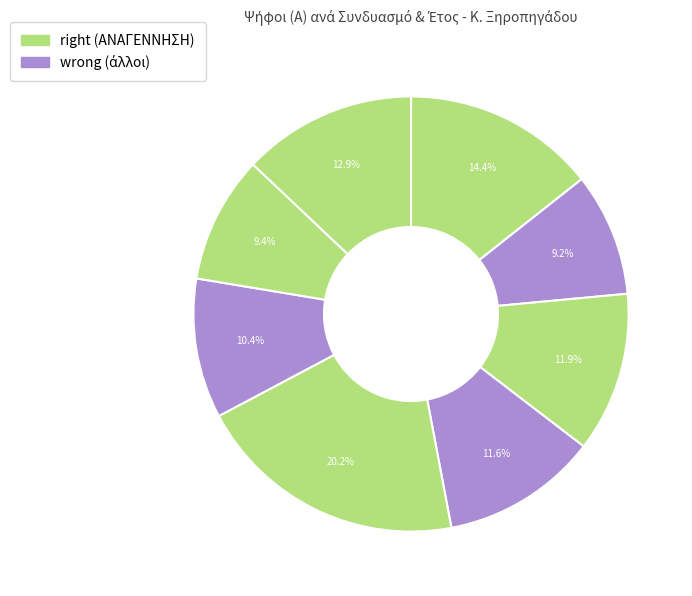

How many segments does this pie chart have?

8